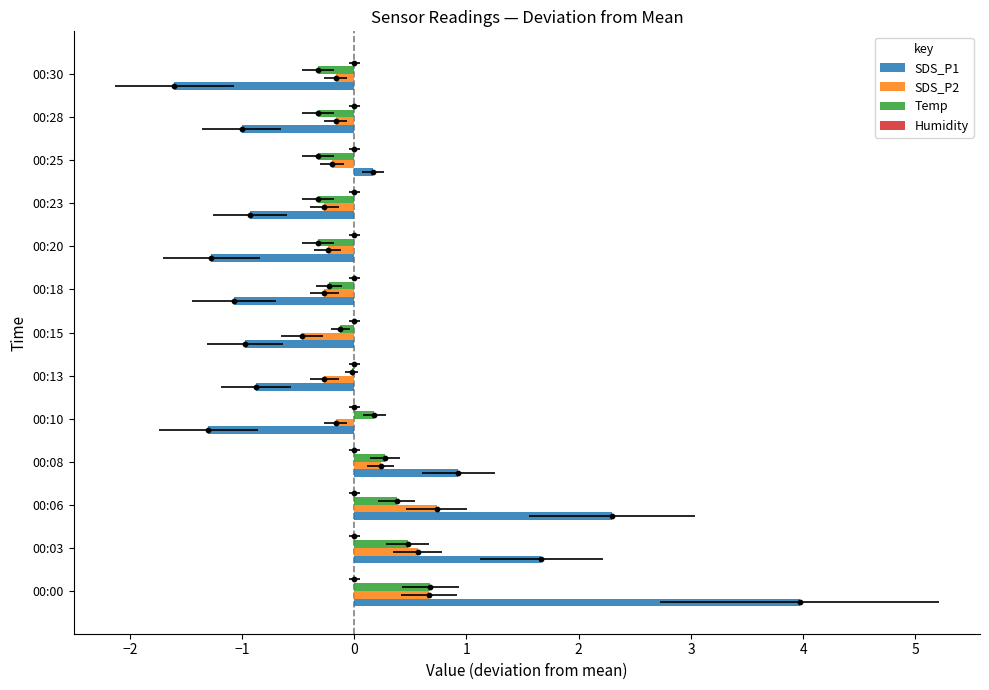

Which series has the largest Y range (max minus min)?

SDS_P1